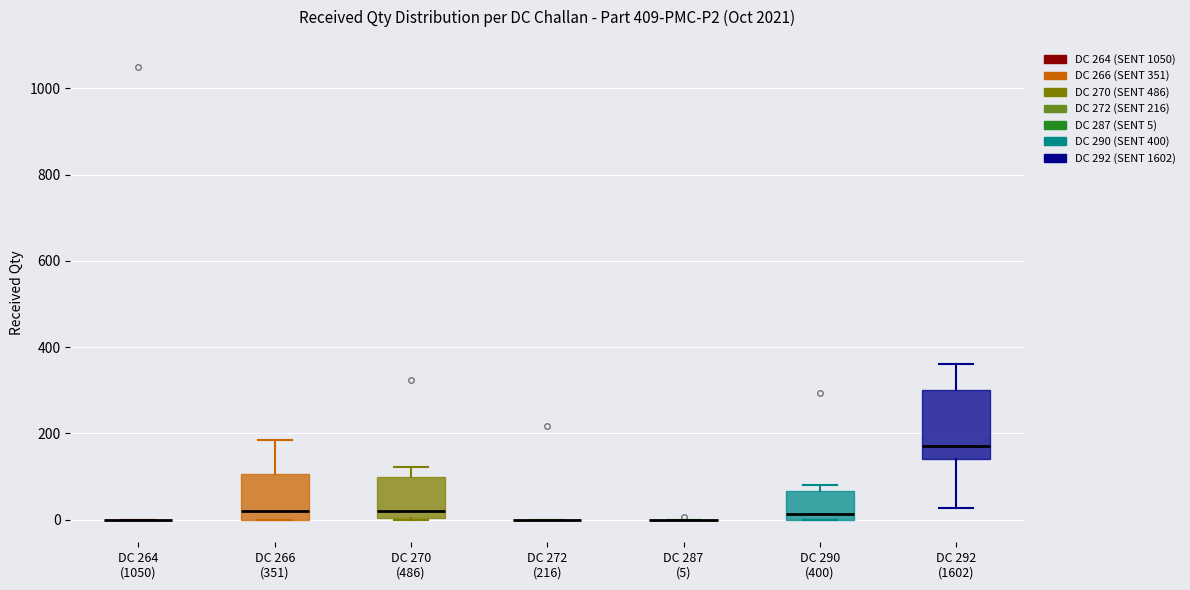

Where is the lower edge of the box for DC 290 (400) on the y-axis? The values are not printed on the chart, so give them approximately, as read against the axis.

0